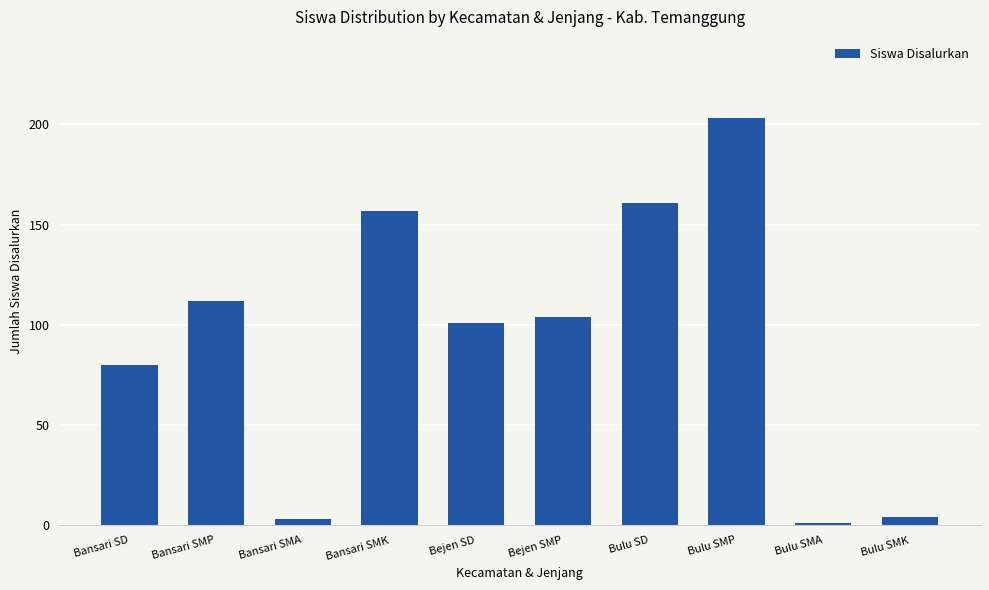

What is the minimum value shown in the chart?

1